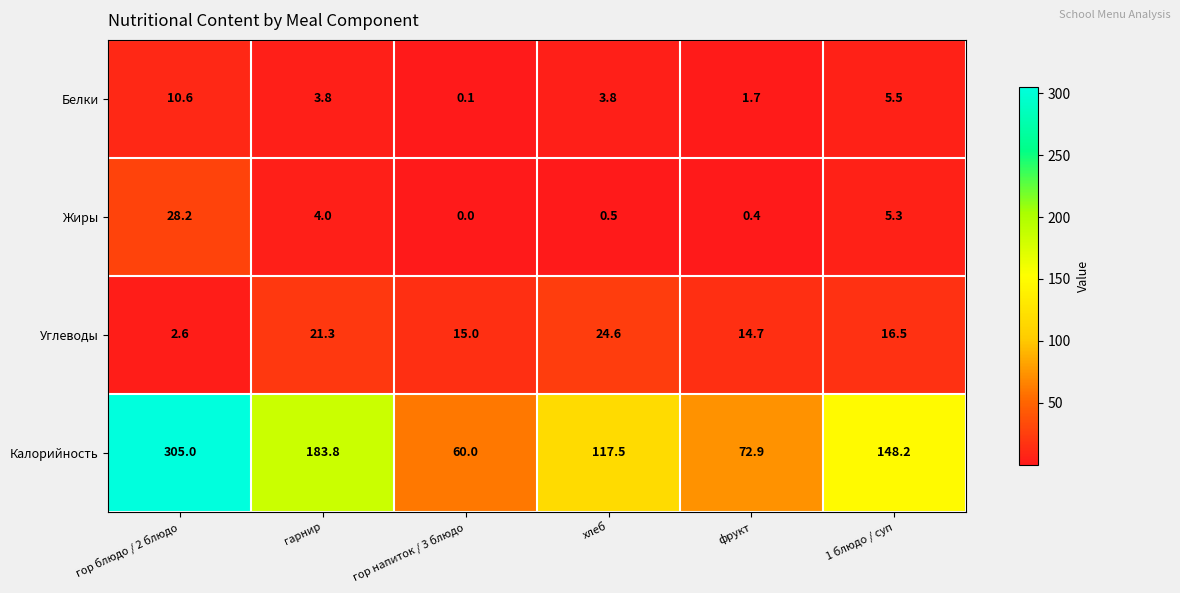

Which series changed the most between гор блюдо / 2 блюдо and гор напиток / 3 блюдо?

Калорийность